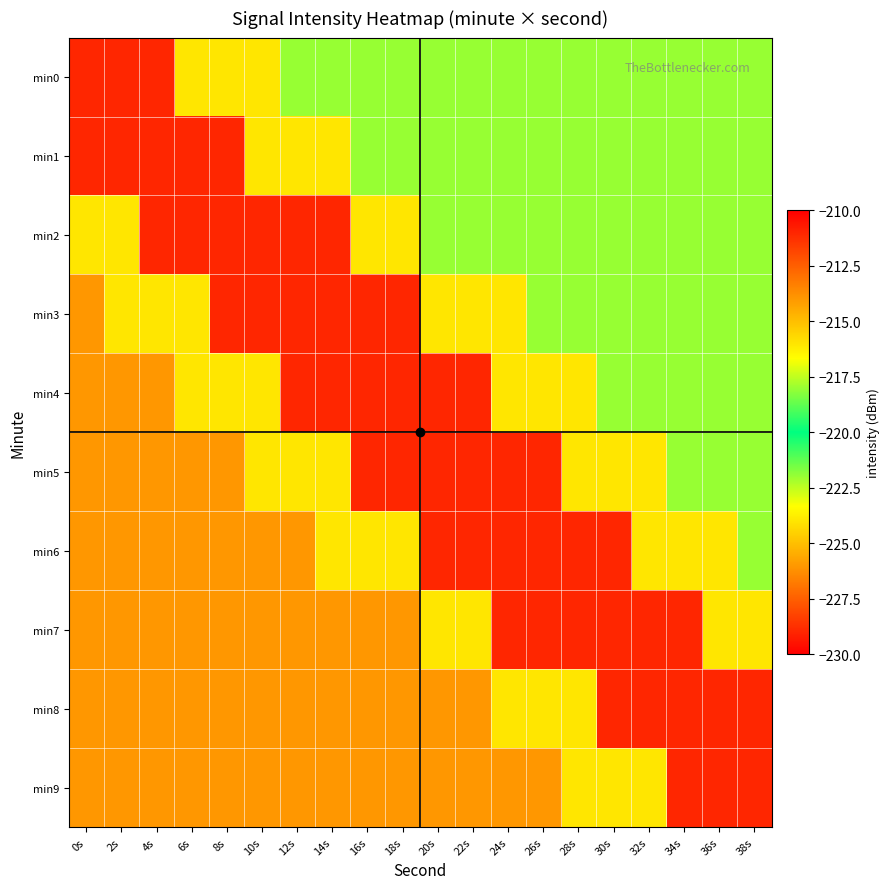

Reading left to right, list all the values displayed in this chart.

min0: 0s=-211.0	2s=-211.0	4s=-211.0	6s=-216.0	8s=-216.0	10s=-216.0	12s=-218.0	14s=-218.0	16s=-218.0	18s=-218.0	20s=-218.0	22s=-218.0	24s=-218.0	26s=-218.0	28s=-218.0	30s=-218.0	32s=-218.0	34s=-218.0	36s=-218.0	38s=-218.0
min1: 0s=-211.0	2s=-211.0	4s=-211.0	6s=-211.0	8s=-211.0	10s=-216.0	12s=-216.0	14s=-216.0	16s=-218.0	18s=-218.0	20s=-218.0	22s=-218.0	24s=-218.0	26s=-218.0	28s=-218.0	30s=-218.0	32s=-218.0	34s=-218.0	36s=-218.0	38s=-218.0
min2: 0s=-216.0	2s=-216.0	4s=-211.0	6s=-211.0	8s=-211.0	10s=-211.0	12s=-211.0	14s=-211.0	16s=-216.0	18s=-216.0	20s=-218.0	22s=-218.0	24s=-218.0	26s=-218.0	28s=-218.0	30s=-218.0	32s=-218.0	34s=-218.0	36s=-218.0	38s=-218.0
min3: 0s=-226.0	2s=-216.0	4s=-216.0	6s=-216.0	8s=-211.0	10s=-211.0	12s=-211.0	14s=-211.0	16s=-211.0	18s=-211.0	20s=-216.0	22s=-216.0	24s=-216.0	26s=-218.0	28s=-218.0	30s=-218.0	32s=-218.0	34s=-218.0	36s=-218.0	38s=-218.0
min4: 0s=-226.0	2s=-226.0	4s=-226.0	6s=-216.0	8s=-216.0	10s=-216.0	12s=-211.0	14s=-211.0	16s=-211.0	18s=-211.0	20s=-211.0	22s=-211.0	24s=-216.0	26s=-216.0	28s=-216.0	30s=-218.0	32s=-218.0	34s=-218.0	36s=-218.0	38s=-218.0
min5: 0s=-226.0	2s=-226.0	4s=-226.0	6s=-226.0	8s=-226.0	10s=-216.0	12s=-216.0	14s=-216.0	16s=-211.0	18s=-211.0	20s=-211.0	22s=-211.0	24s=-211.0	26s=-211.0	28s=-216.0	30s=-216.0	32s=-216.0	34s=-218.0	36s=-218.0	38s=-218.0
min6: 0s=-226.0	2s=-226.0	4s=-226.0	6s=-226.0	8s=-226.0	10s=-226.0	12s=-226.0	14s=-216.0	16s=-216.0	18s=-216.0	20s=-211.0	22s=-211.0	24s=-211.0	26s=-211.0	28s=-211.0	30s=-211.0	32s=-216.0	34s=-216.0	36s=-216.0	38s=-218.0
min7: 0s=-226.0	2s=-226.0	4s=-226.0	6s=-226.0	8s=-226.0	10s=-226.0	12s=-226.0	14s=-226.0	16s=-226.0	18s=-226.0	20s=-216.0	22s=-216.0	24s=-211.0	26s=-211.0	28s=-211.0	30s=-211.0	32s=-211.0	34s=-211.0	36s=-216.0	38s=-216.0
min8: 0s=-226.0	2s=-226.0	4s=-226.0	6s=-226.0	8s=-226.0	10s=-226.0	12s=-226.0	14s=-226.0	16s=-226.0	18s=-226.0	20s=-226.0	22s=-226.0	24s=-216.0	26s=-216.0	28s=-216.0	30s=-211.0	32s=-211.0	34s=-211.0	36s=-211.0	38s=-211.0
min9: 0s=-226.0	2s=-226.0	4s=-226.0	6s=-226.0	8s=-226.0	10s=-226.0	12s=-226.0	14s=-226.0	16s=-226.0	18s=-226.0	20s=-226.0	22s=-226.0	24s=-226.0	26s=-226.0	28s=-216.0	30s=-216.0	32s=-216.0	34s=-211.0	36s=-211.0	38s=-211.0